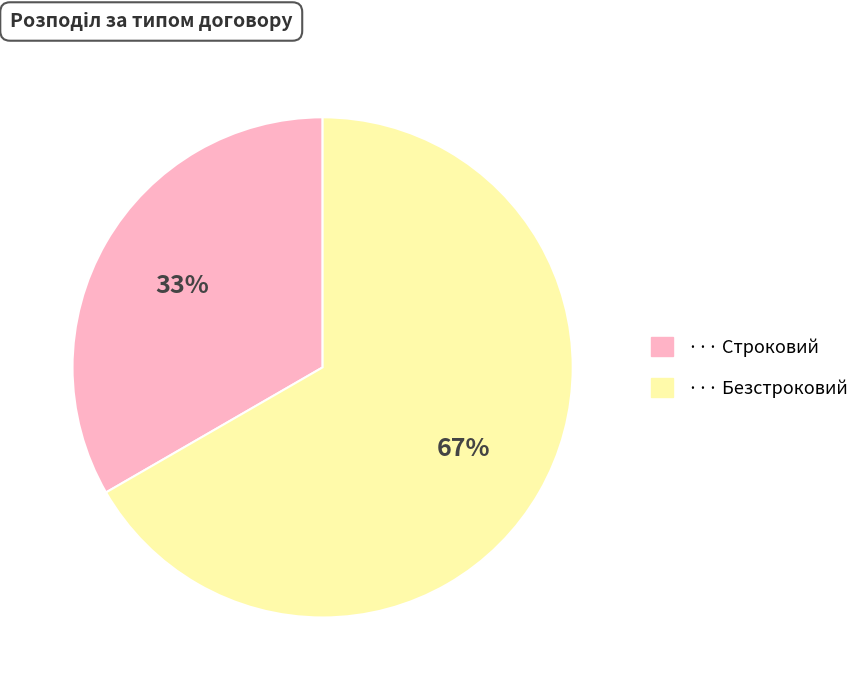

Is there any slice that represents more than half of the pie?

Yes